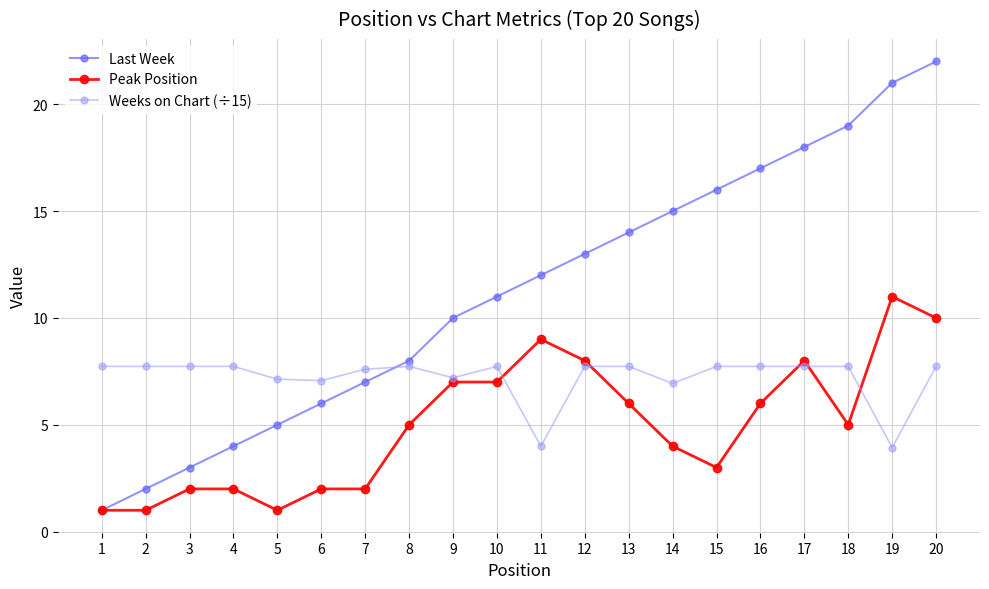

Which label corresponds to the largest value in the chart?

20